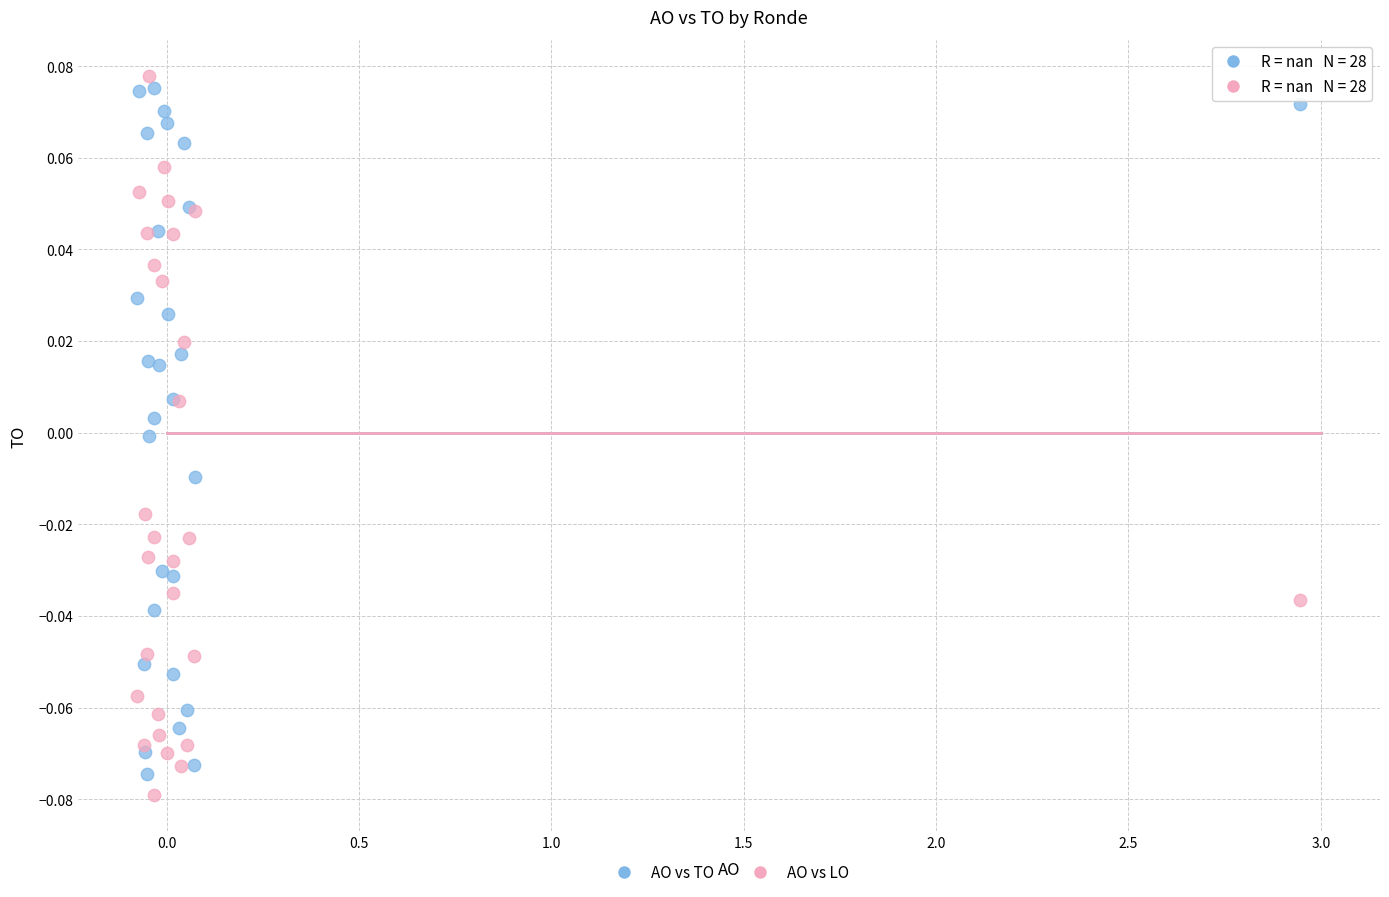

Which series has the widest spread of Y values?

AO vs LO